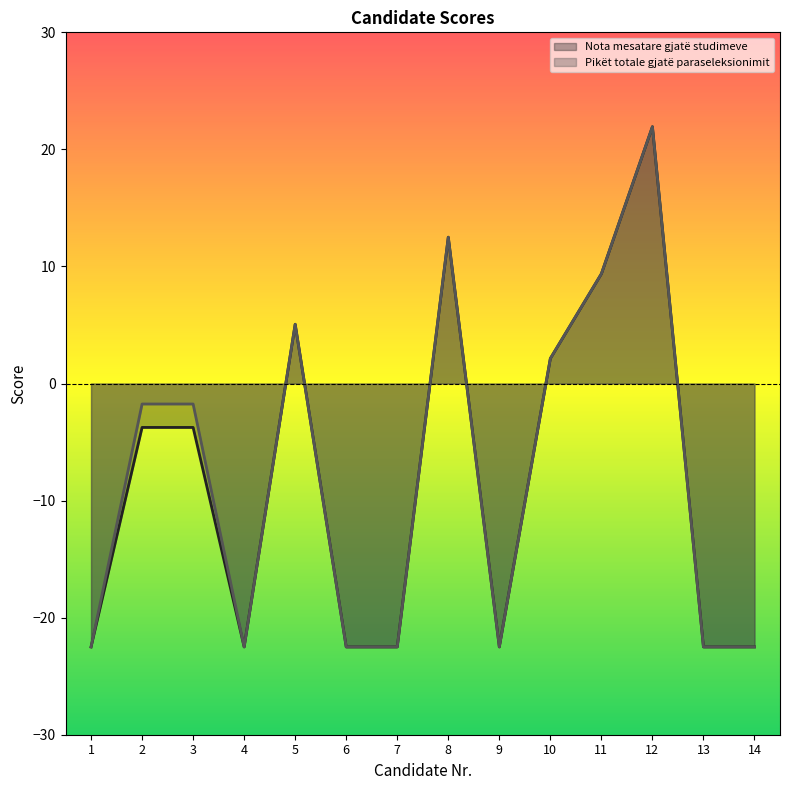

What is the difference between the Nota mesatare gjatë studimeve values at 4 and 3?

18.8